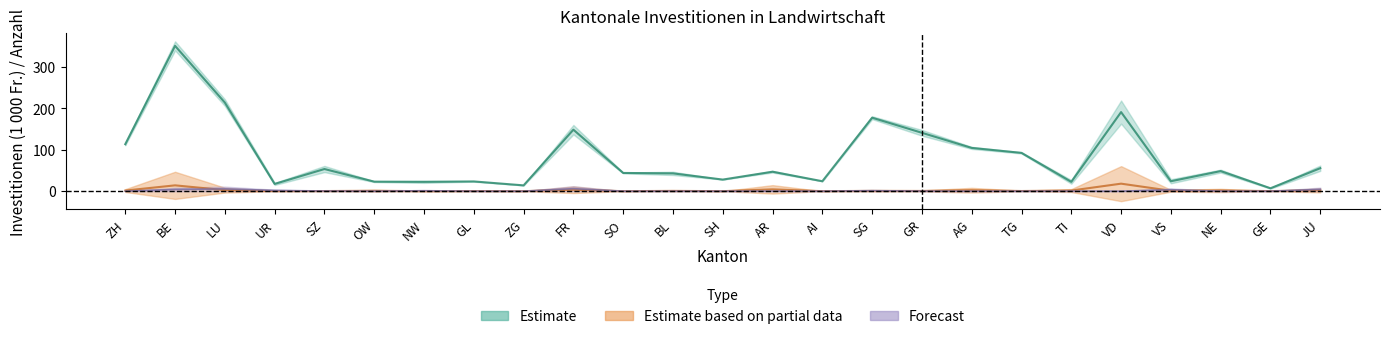

What is the label of the 10th point from the right?

SG